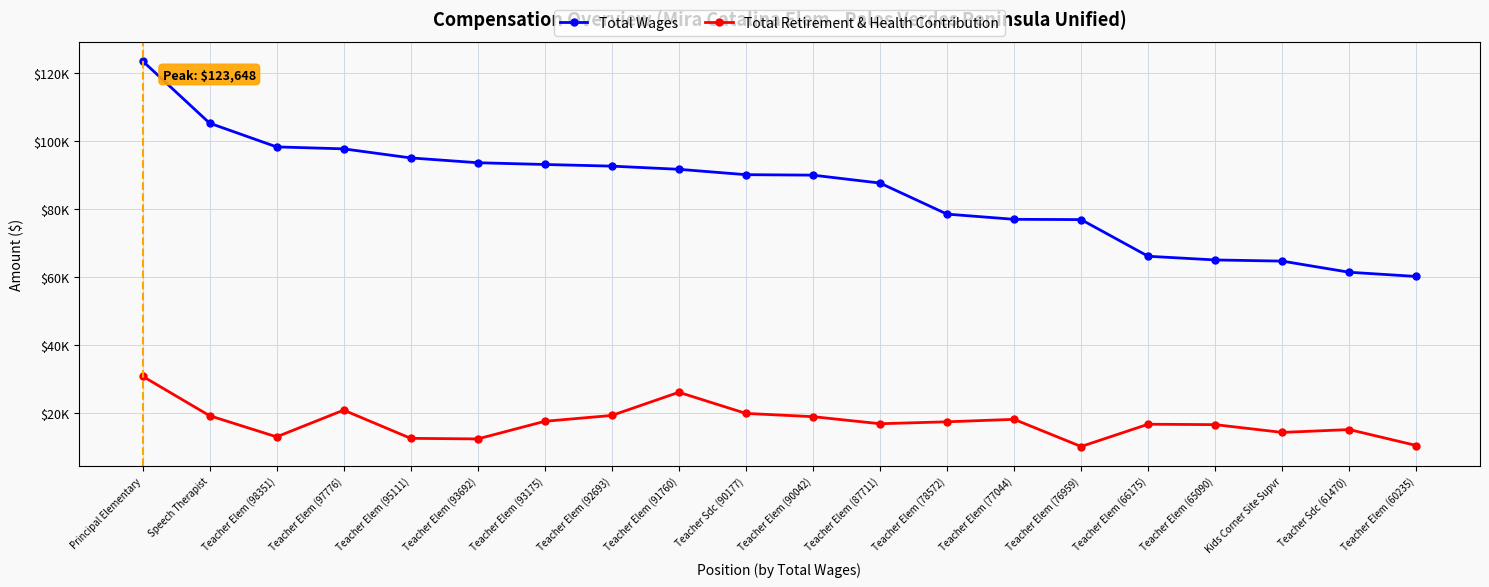

Reading left to right, extract all data points from this chart.

Total Wages: 123648	105337	98351	97776	95111	93692	93175	92693	91760	90177	90042	87711	78572	77044	76959	66175	65090	64746	61470	60235
Total Retirement & Health Contribution: 30880	19262	13042	20906	12604	12432	17620	19337	26154	19935	18983	16902	17470	18194	10199	16756	16634	14349	15183	10496